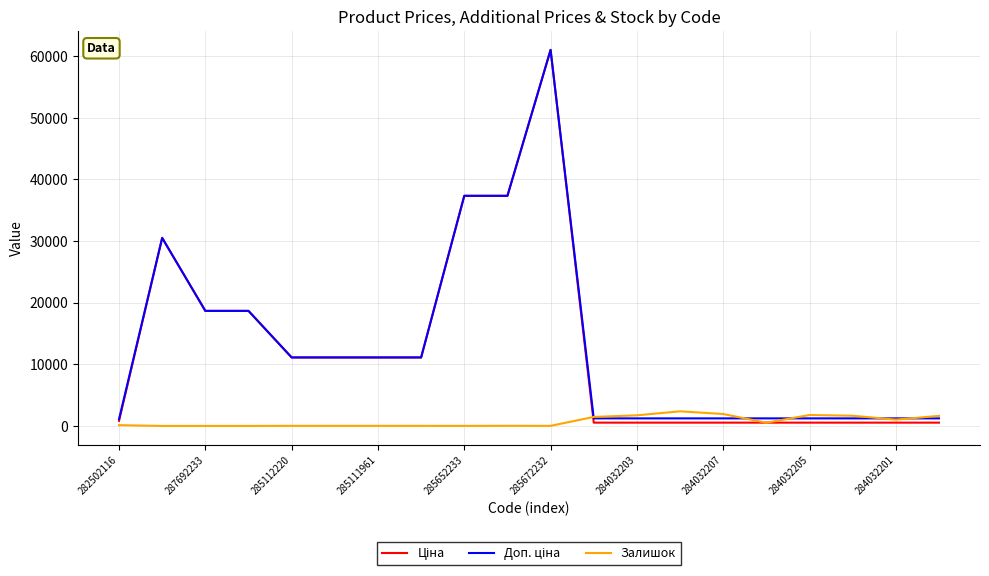

At which category does the chart reach its peak across all series?

285672232